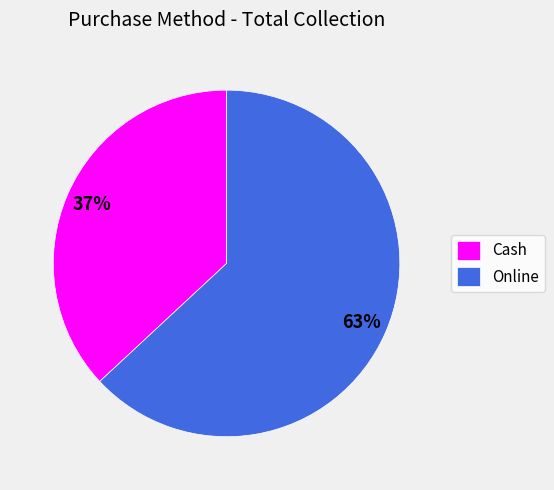

Which category accounts for the majority?

Online